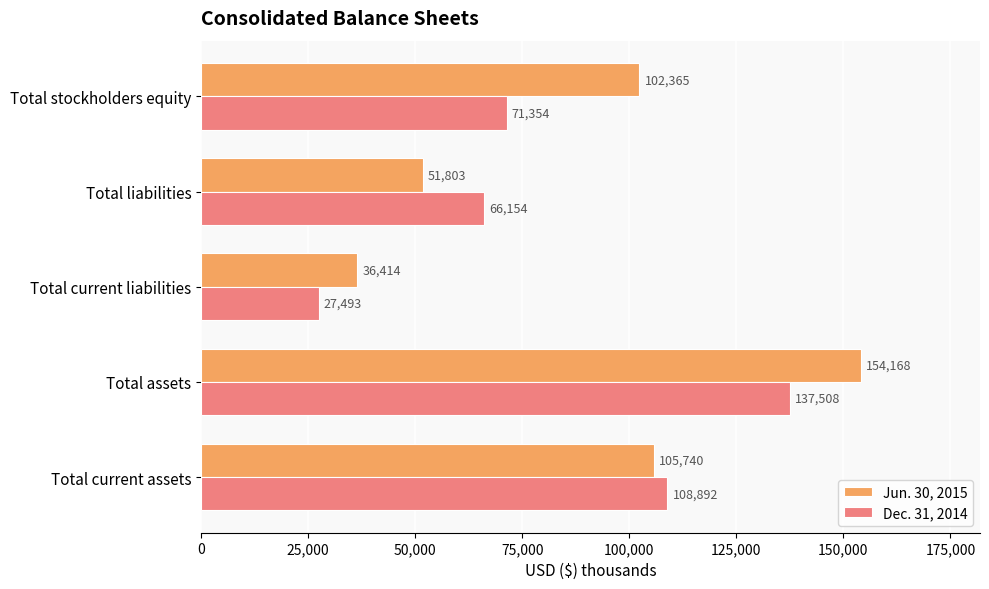

Which series has the widest spread of values?

Jun. 30, 2015